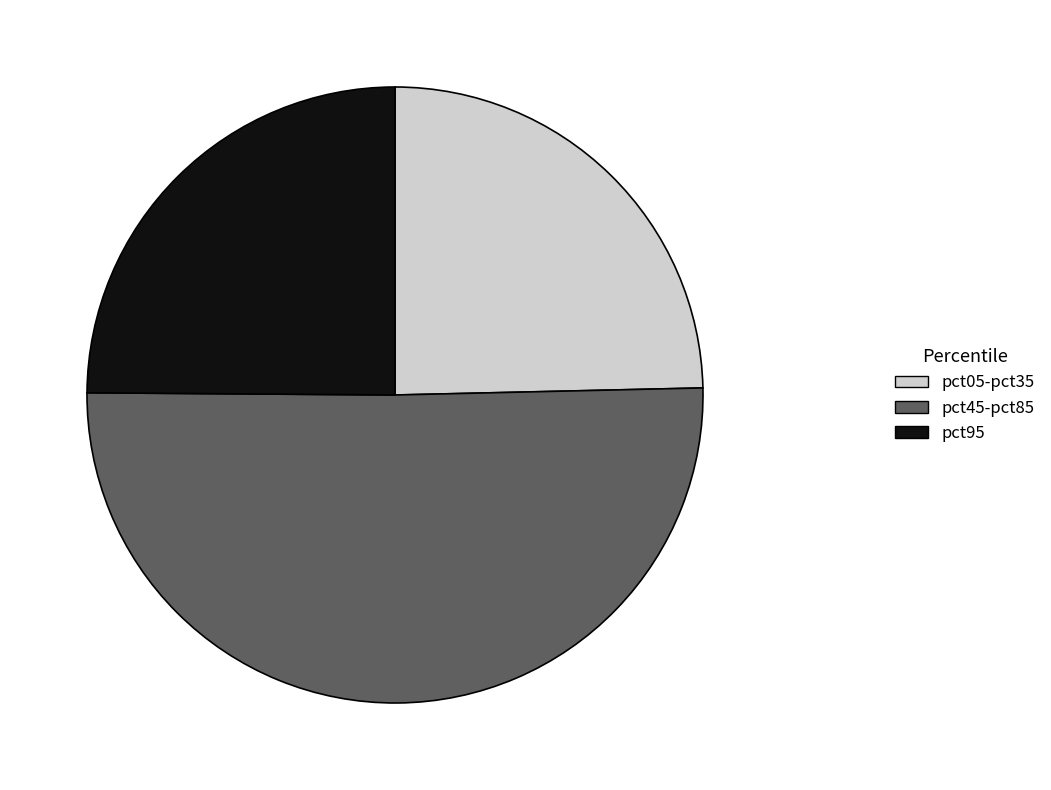

Does any single category account for the majority?

Yes